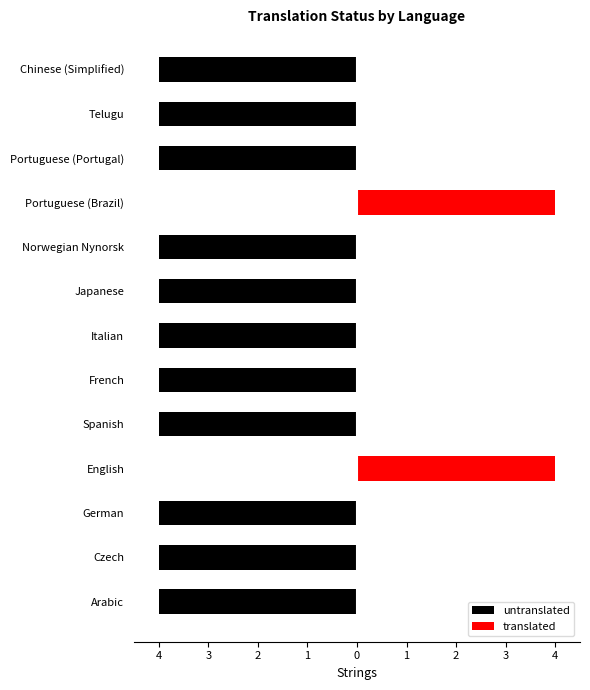

Which series has the widest spread of values?

untranslated